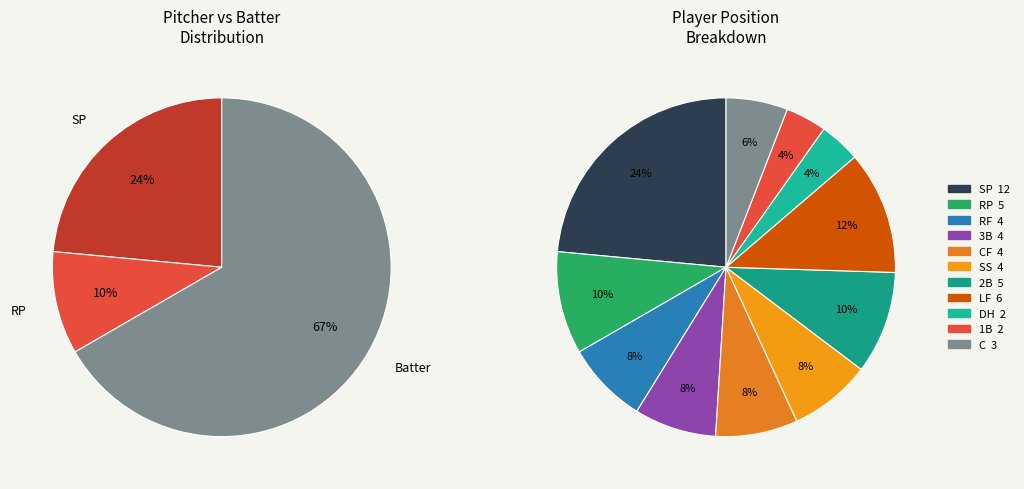

How many segments does this pie chart have?

11